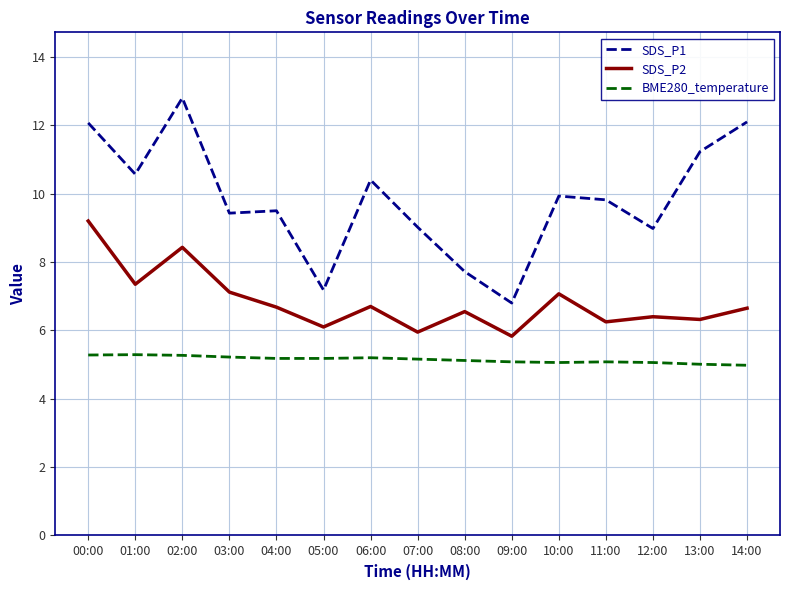

How many distinct data groups are displayed?

3